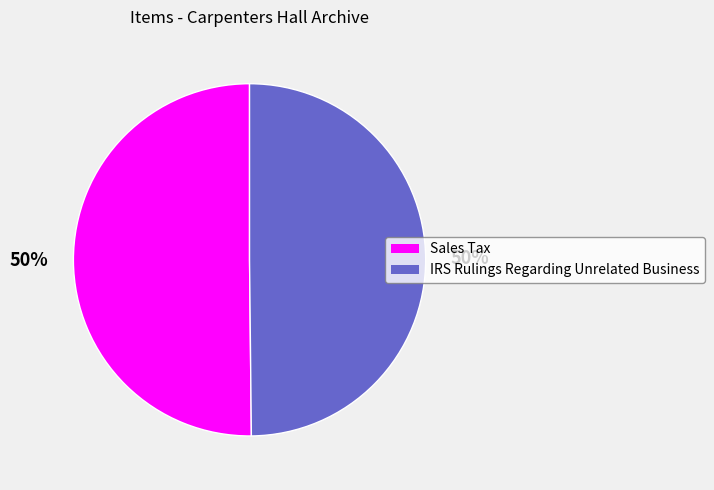

Combined, do IRS Rulings Regarding Unrelated Business and Sales Tax account for over 50%?

Yes